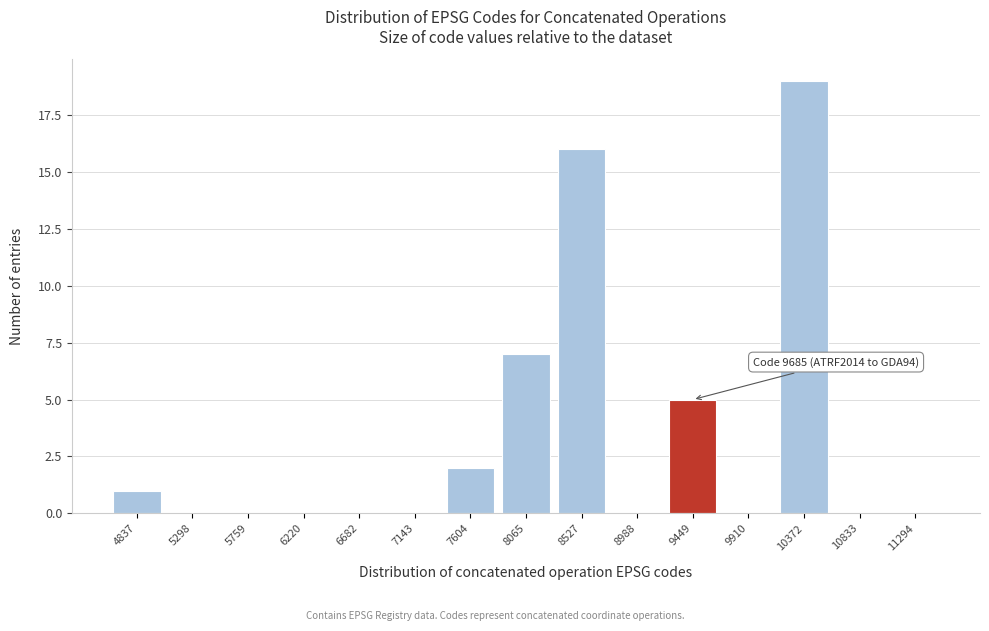

Reading left to right, transcribe all the data shown in this chart.

4837=1	5298=0	5759=0	6220=0	6682=0	7143=0	7604=2	8065=7	8527=16	8988=0	9449=5	9910=0	10372=19	10833=0	11294=0